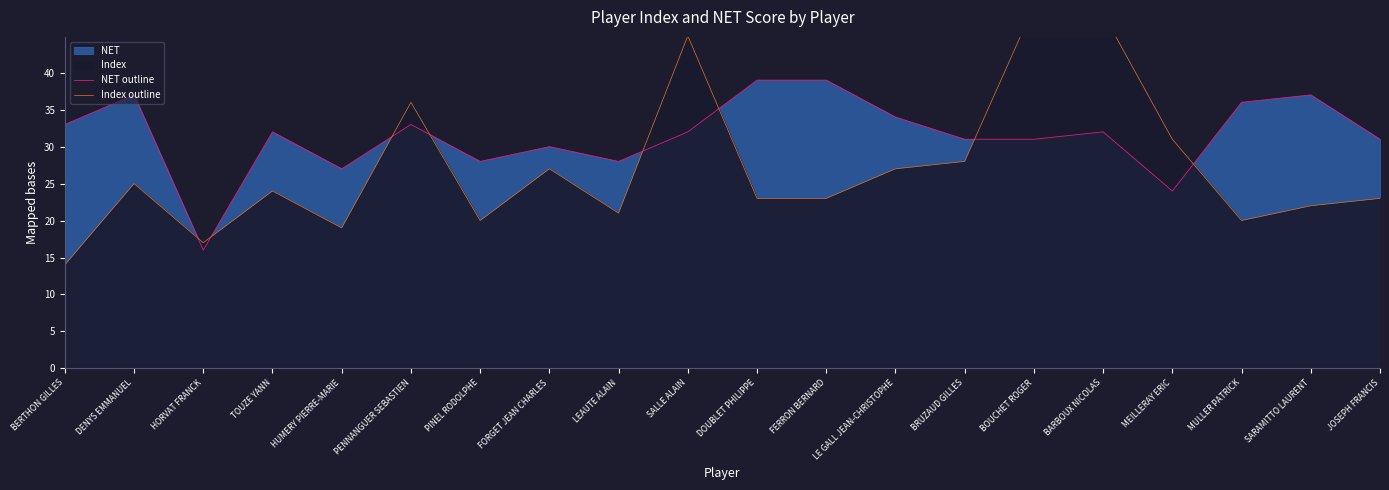

Rank the categories by NET outline value from highest to lowest.

DOUBLET PHILIPPE, FERRON BERNARD, DENYS EMMANUEL, SARAMITTO LAURENT, MULLER PATRICK, LE GALL JEAN-CHRISTOPHE, BERTHON GILLES, PENNANGUER SEBASTIEN, TOUZE YANN, SALLE ALAIN, BARBOUX NICOLAS, BRUZAUD GILLES, BOUCHET ROGER, JOSEPH FRANCIS, FORGET JEAN CHARLES, PINEL RODOLPHE, LEAUTE ALAIN, HUMERY PIERRE-MARIE, MEILLERAY ERIC, HORVAT FRANCK